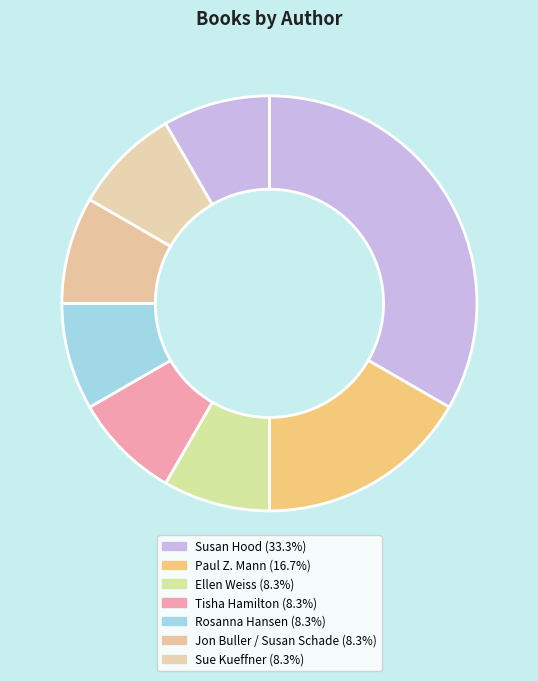

How many slices are in this pie chart?

8